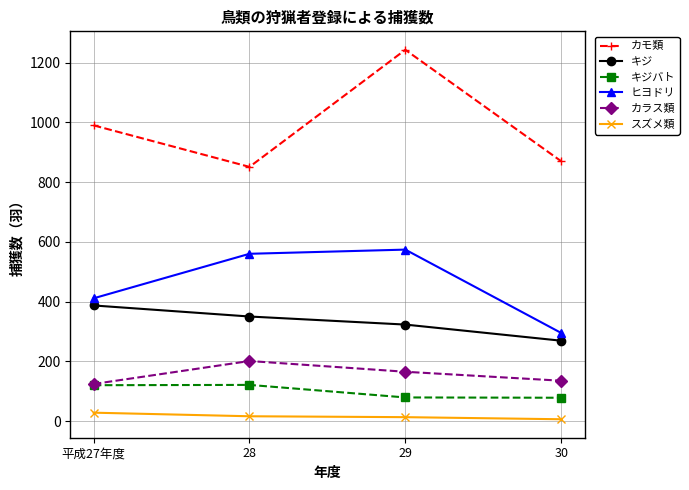

What is the difference between the キジバト values at 28 and 30?

43